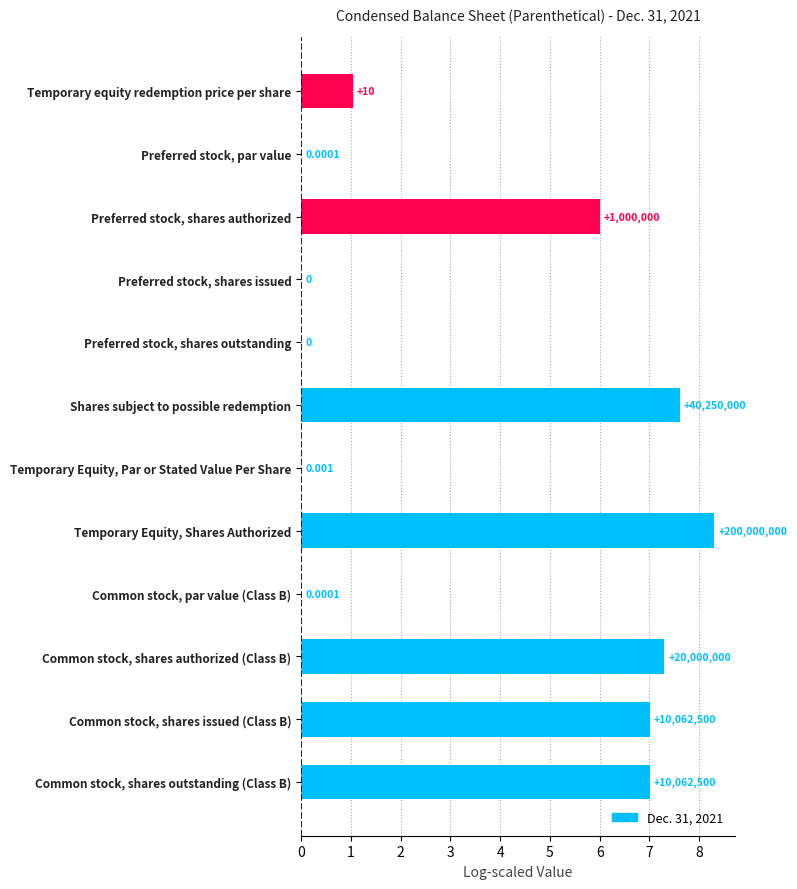

How many bars are there in total?

12